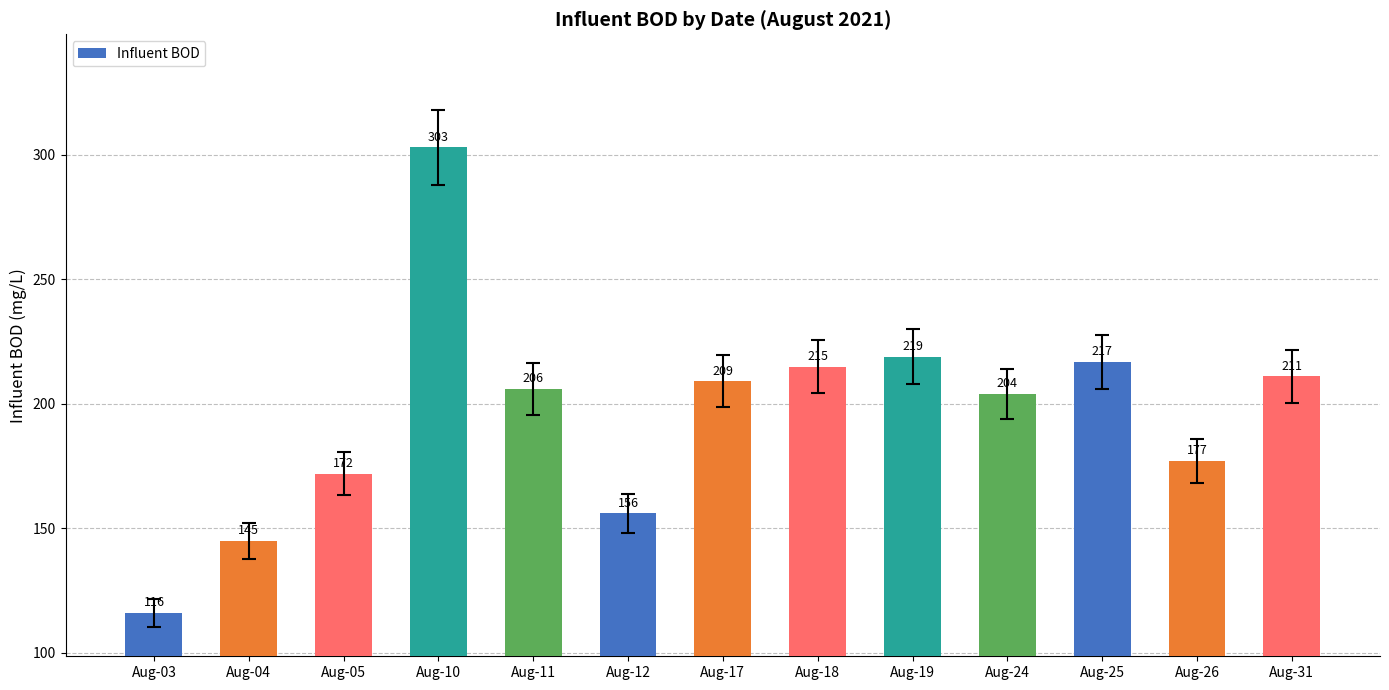

What is the value of the 1st bar from the left?

116